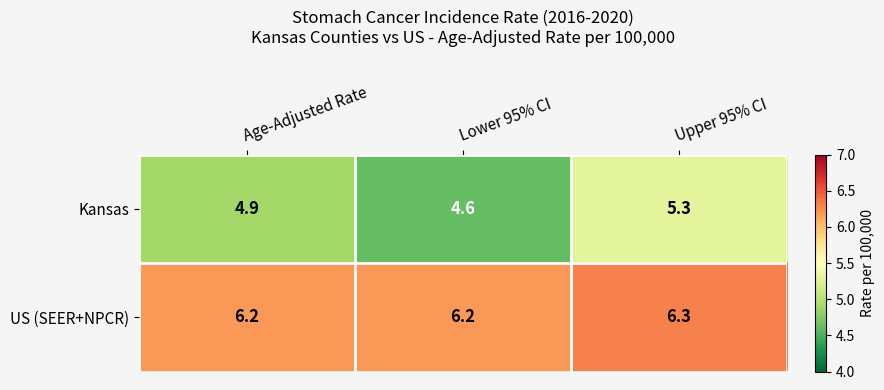

At Upper 95% CI, list the series in order from smallest to largest.

Kansas, US (SEER+NPCR)